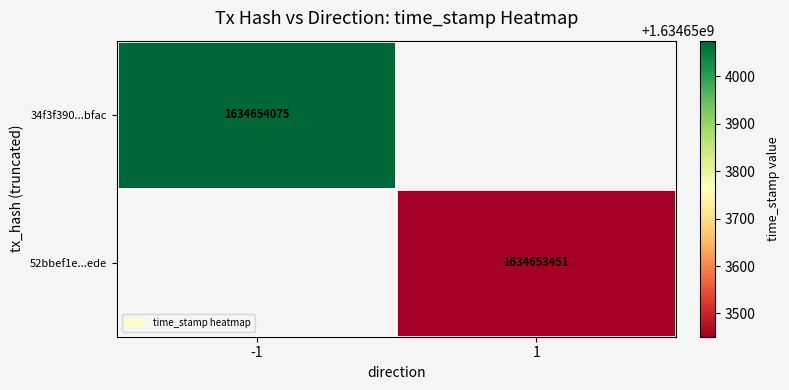

True or false: 34f3f390...bfac has a value of 1634654075 at -1.

True